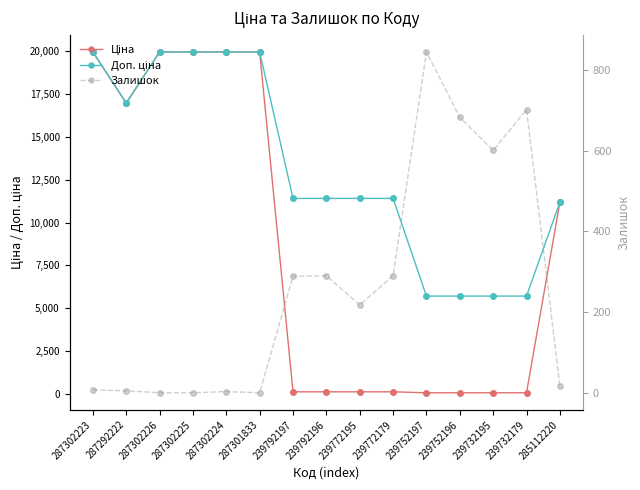

The value of Доп. ціна at 239732195 is 5705.0. True or false?

True